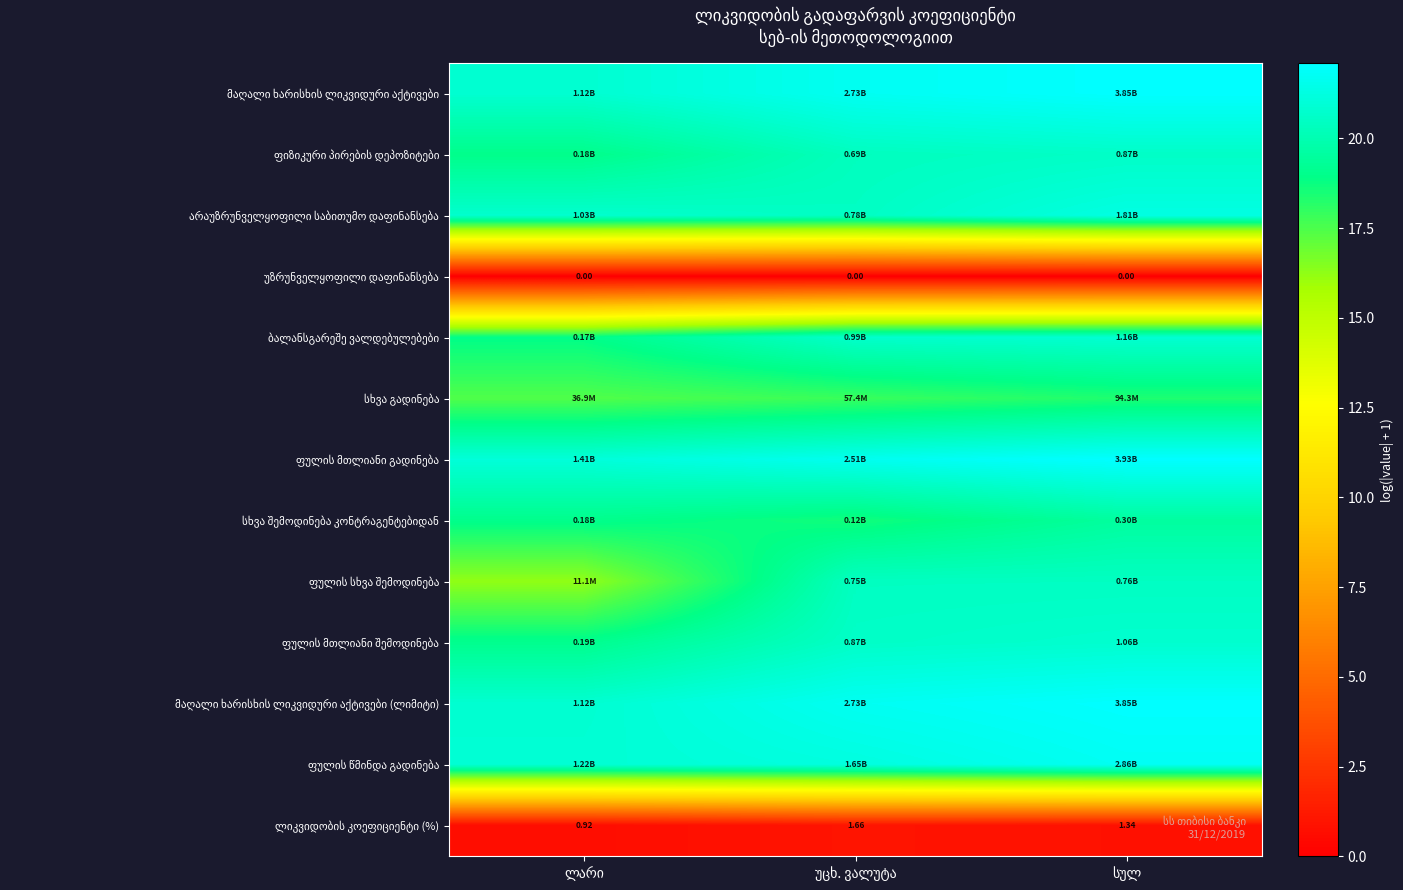

At how many categories does at least one series exceed 12?

3